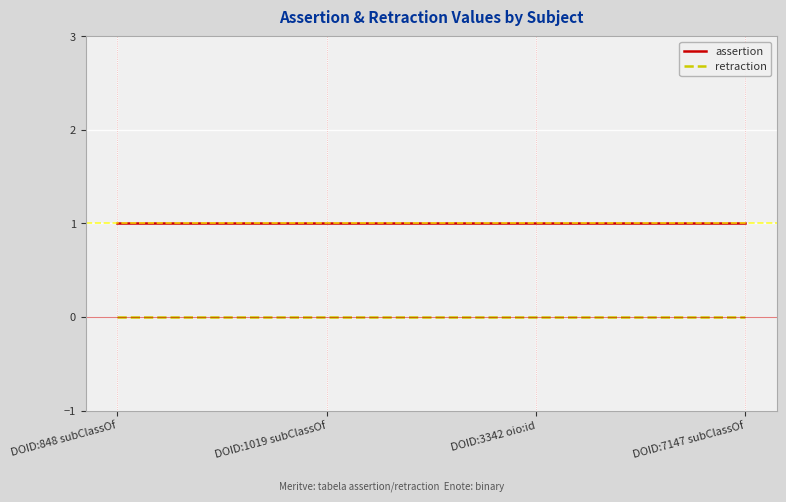

Is it true that retraction equals 0 at DOID:1019 subClassOf?

True